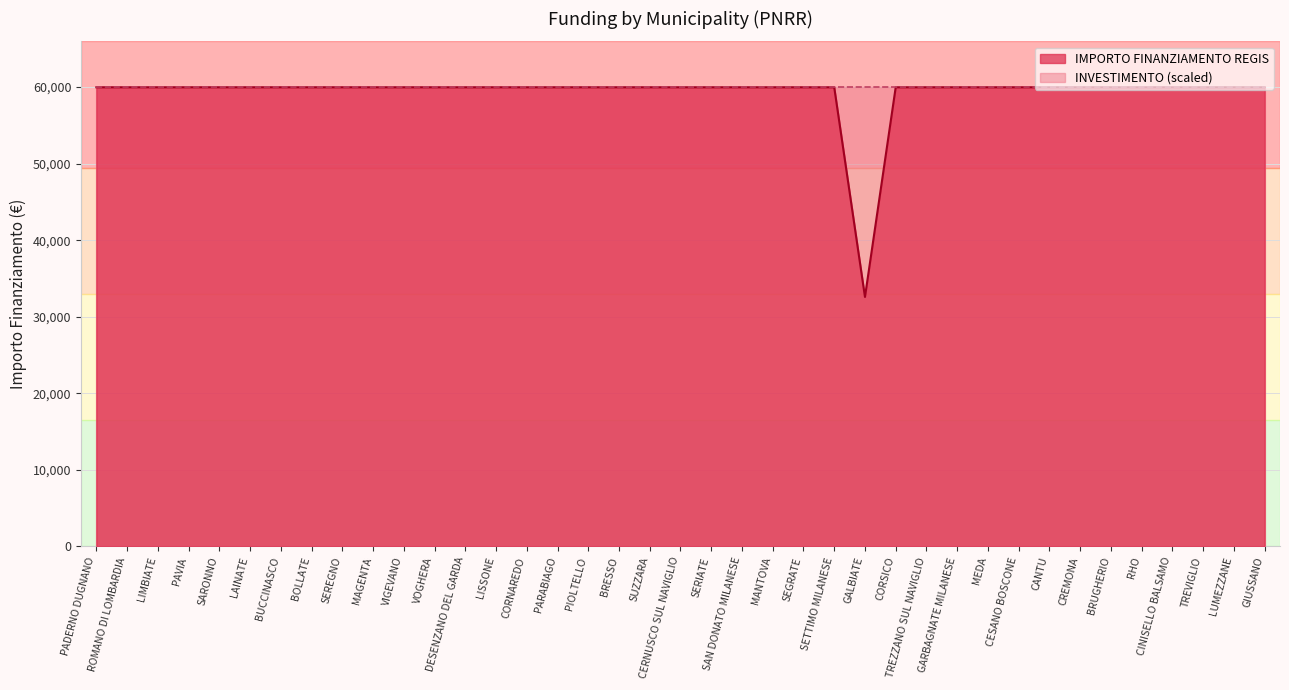

What is the label of the 1st point from the left?

PADERNO DUGNANO